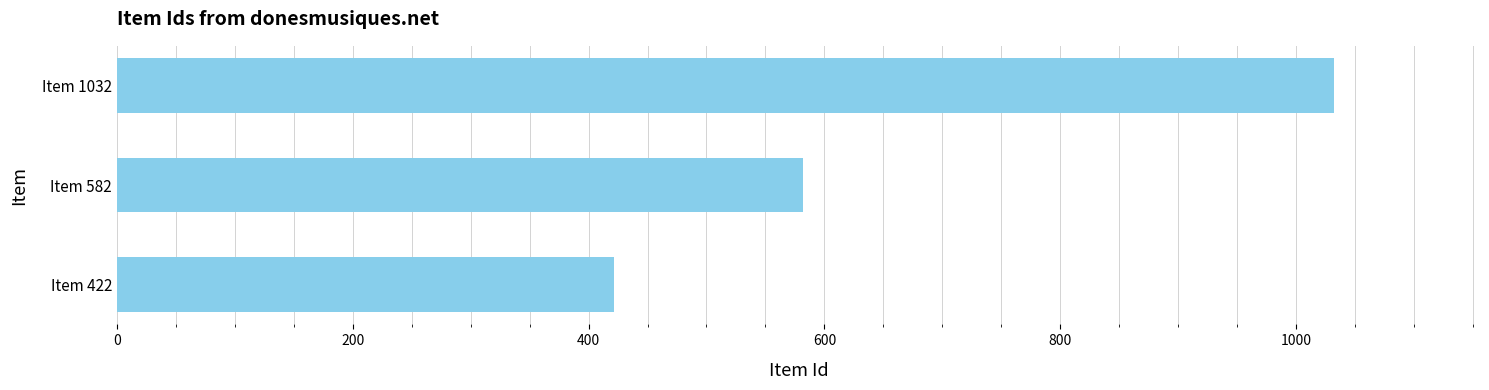

The chart shows a value of 1645 at Item 1032. True or false?

False